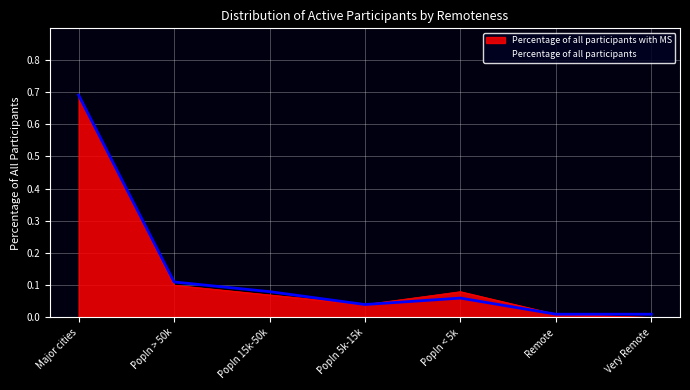

Between Popln > 50k and Popln 5k-15k, which series saw the biggest shift?

Percentage of all participants